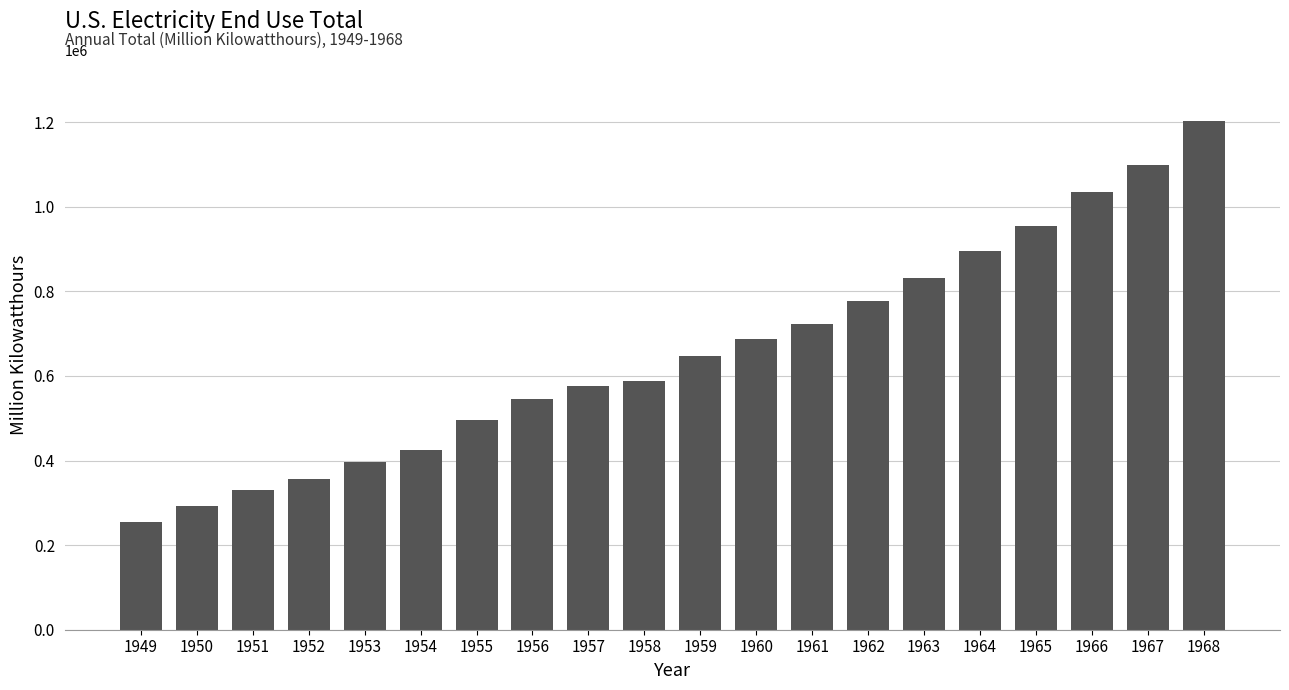

How many series are shown in this chart?

1